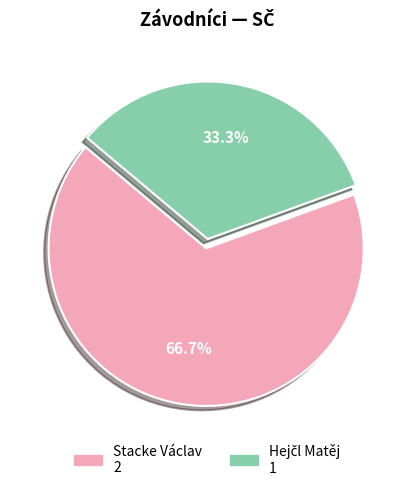

What percentage is NOT represented by Stacke Václav?

33.3%